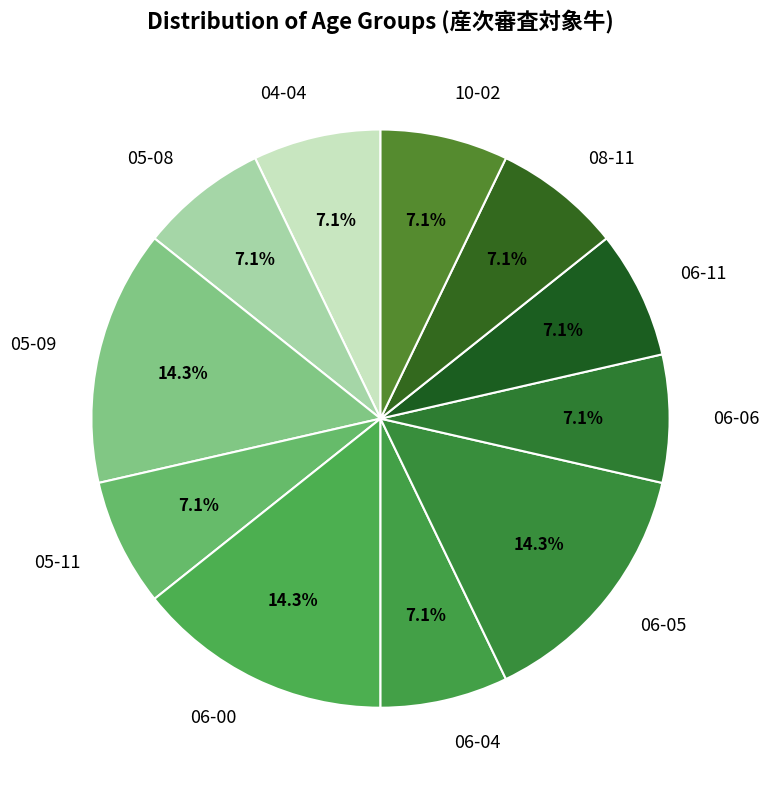

How many slices are in this pie chart?

11